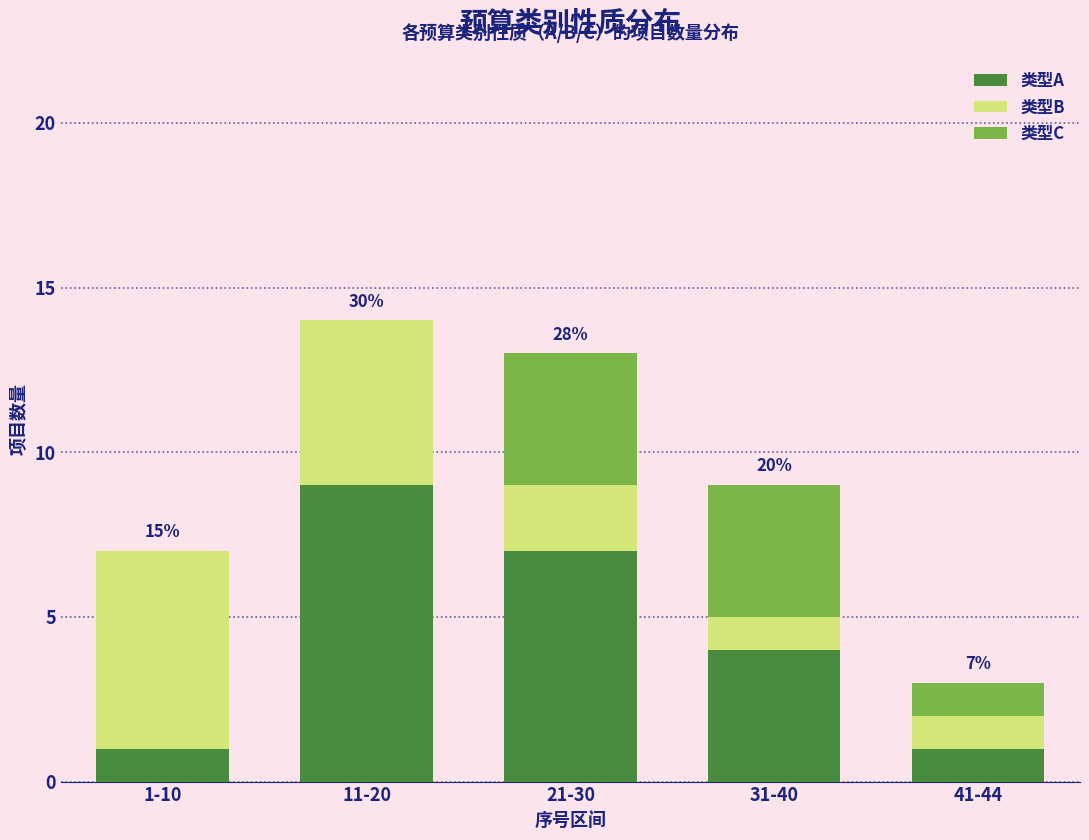

Reading left to right, what are the values for 类型A?

1-10=1	11-20=9	21-30=7	31-40=4	41-44=1